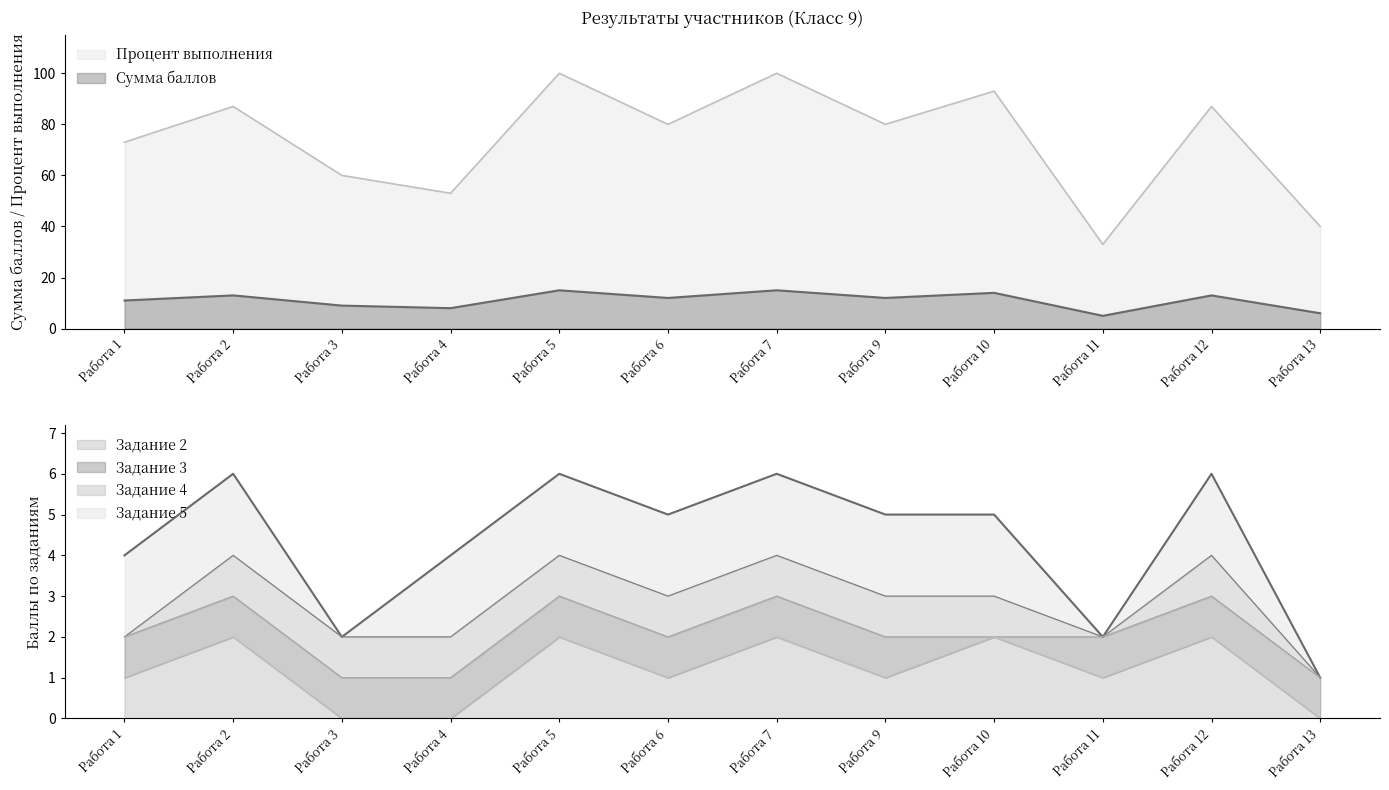

Is the value of Процент выполнения at Работа 9 greater than the value of Сумма баллов at Работа 13?

Yes